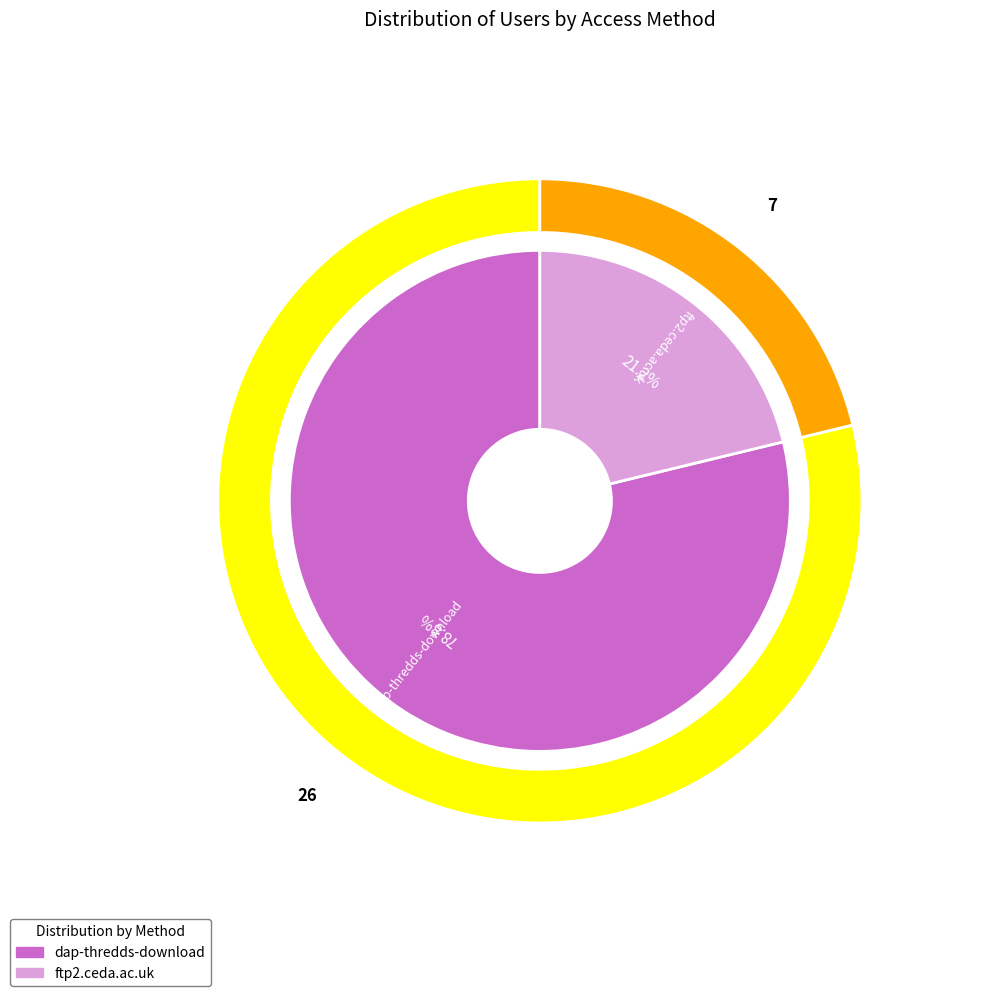

Which slice is the smallest?

ftp2.ceda.ac.uk